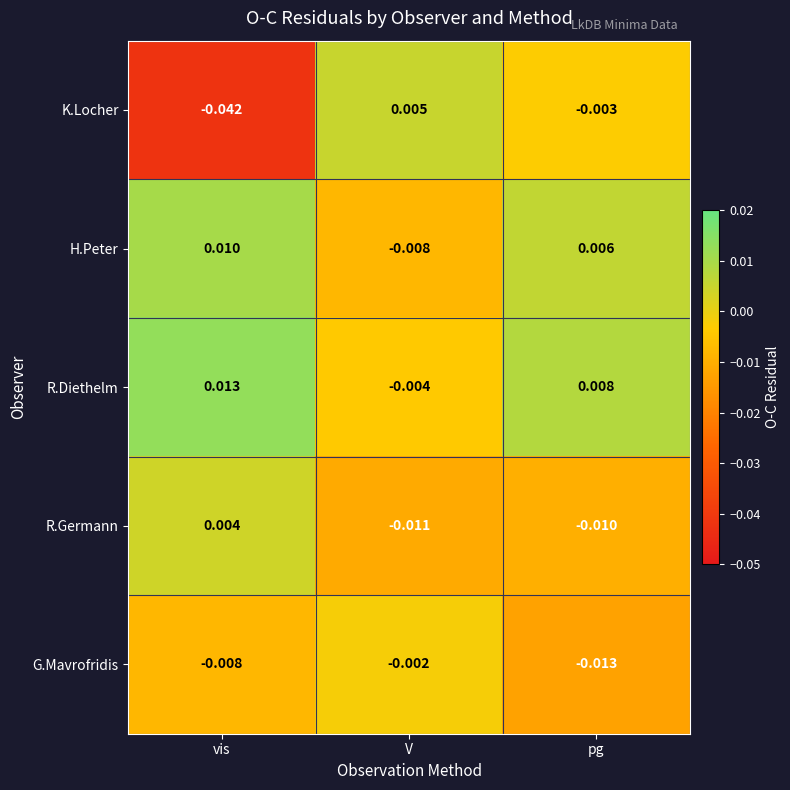

How many series are shown in this chart?

5